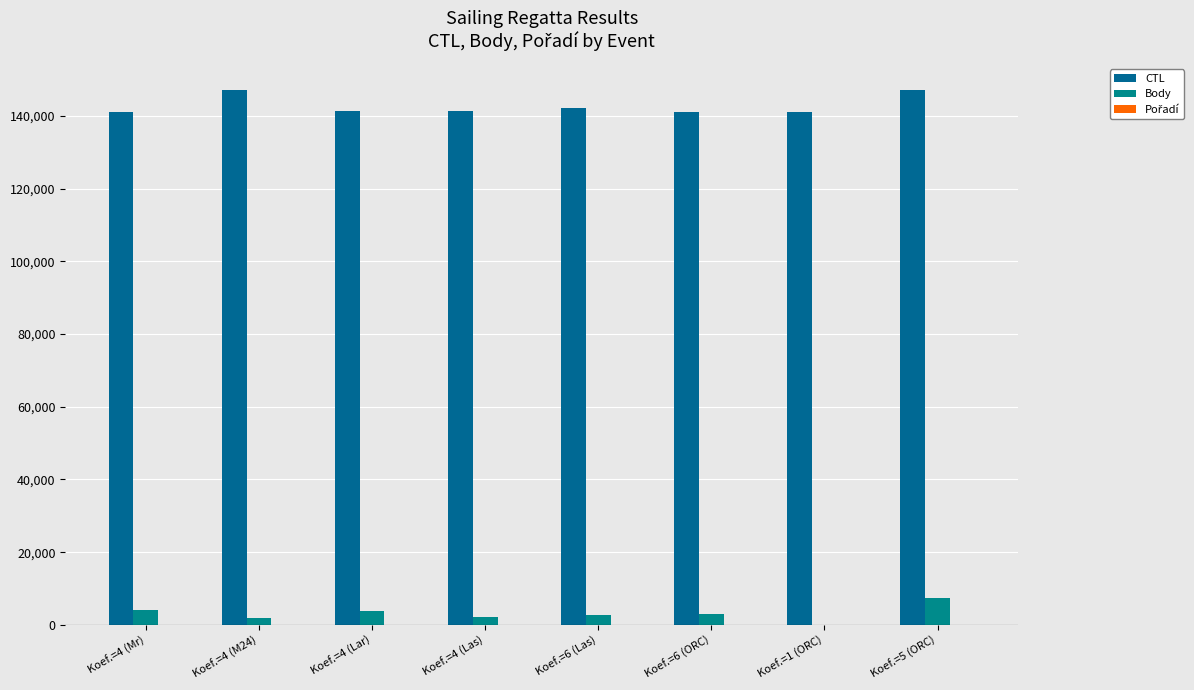

Which series changed the most between Koef.=1 (ORC) and Koef.=5 (ORC)?

Body